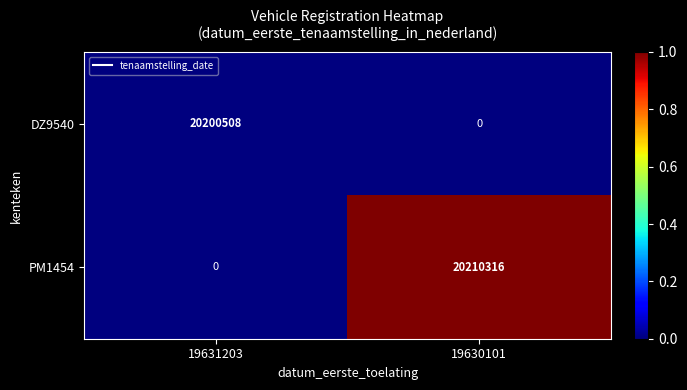

At 19631203, list the series in order from smallest to largest.

PM1454, DZ9540